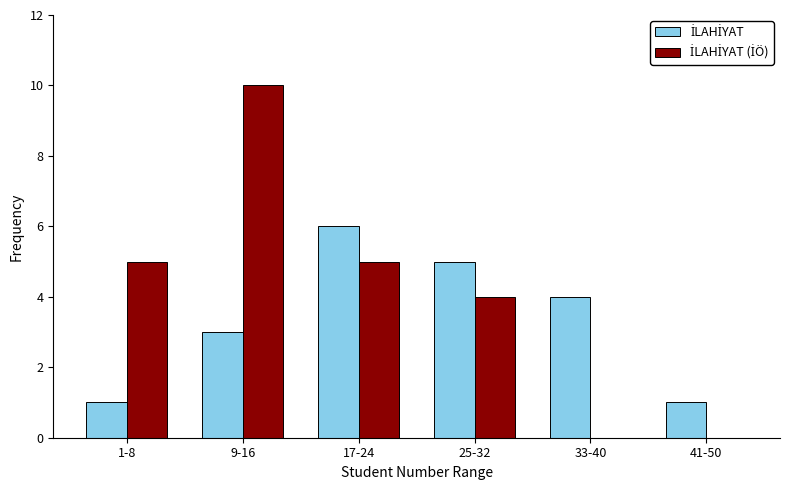

At which category does the chart reach its peak across all series?

9-16